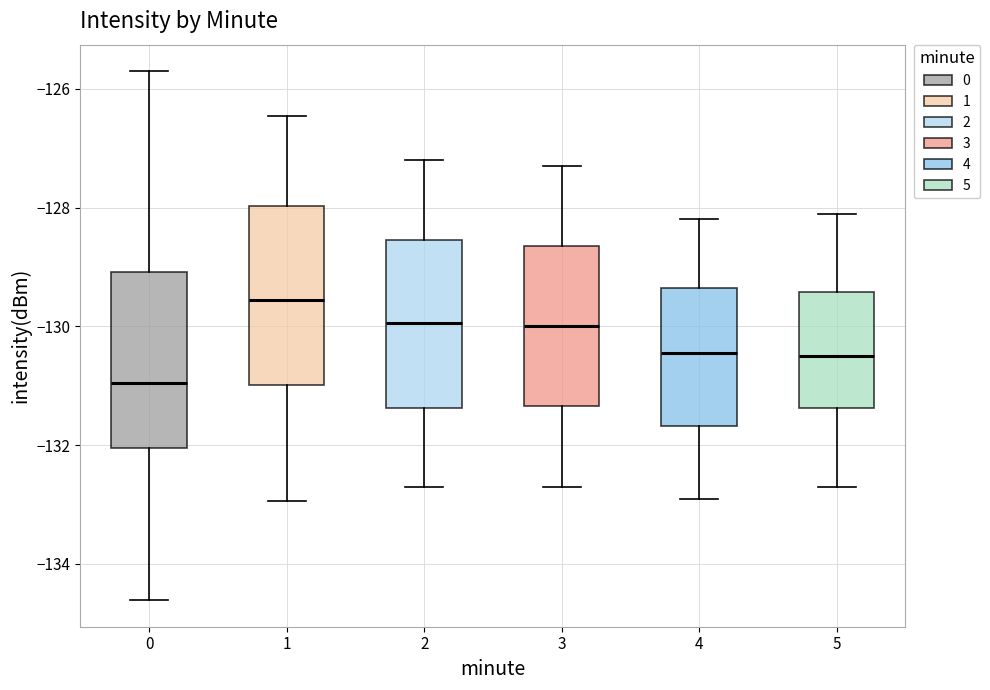

Which box has the lowest median line?

0